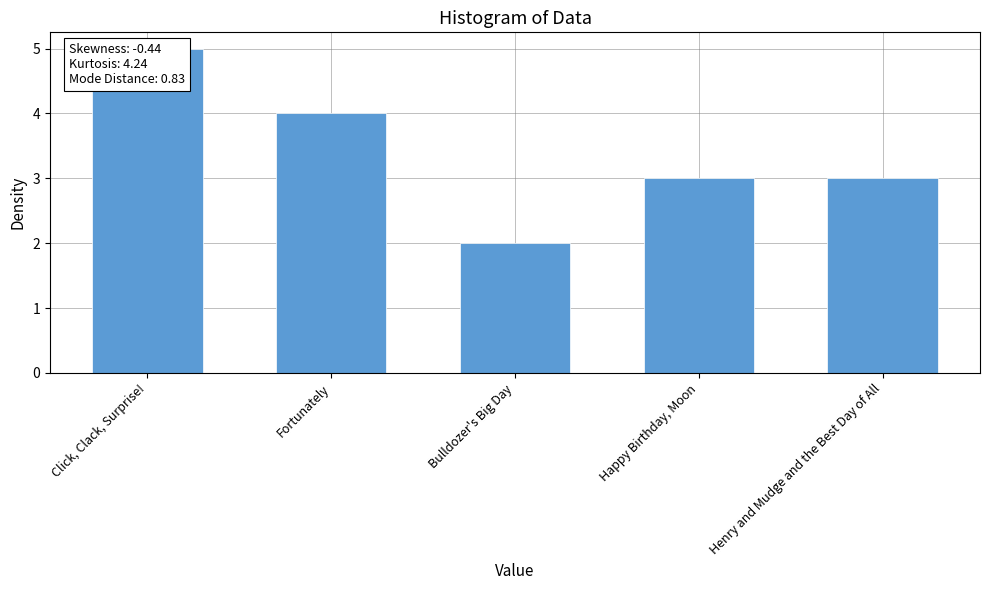

True or false: the data shows 5 at Click, Clack, Surprise!.

True